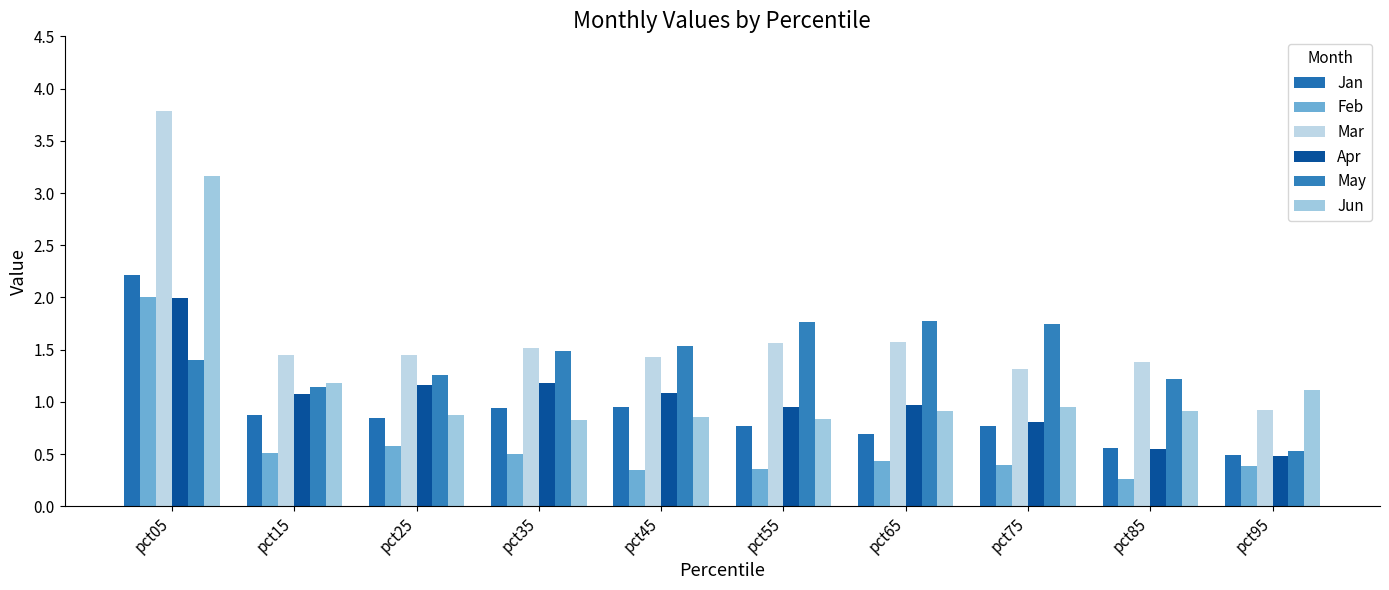

At which label does Mar first exceed 1?

pct05